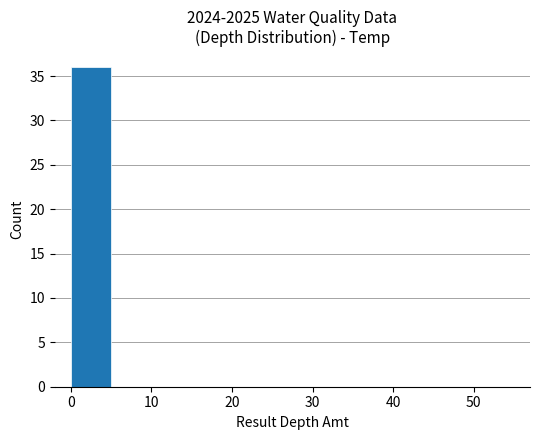

What is the sum of all values?

36